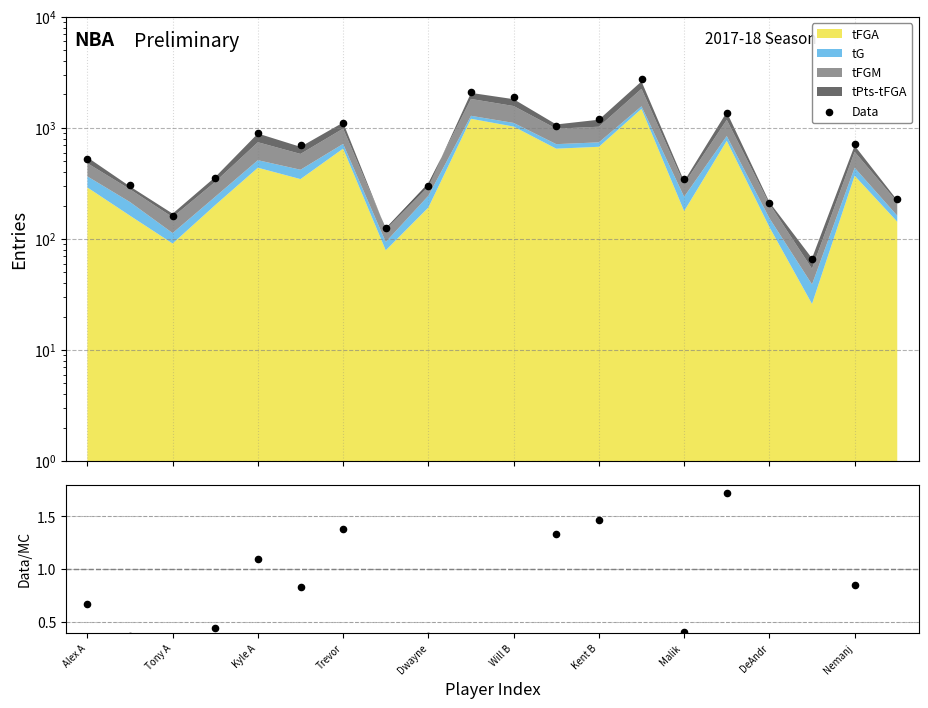

Which series has the widest spread of Y values?

Data